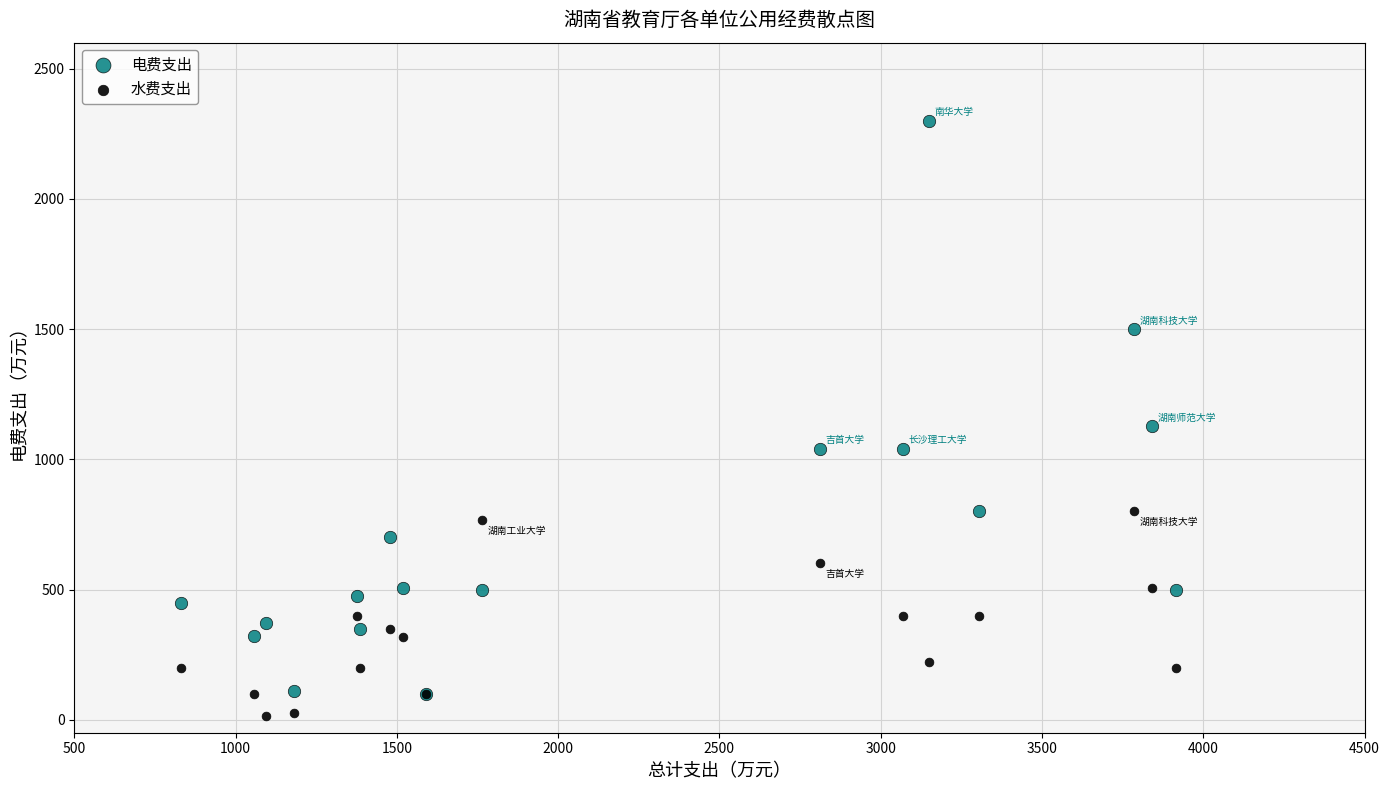

Which series reaches the minimum Y coordinate?

水费支出